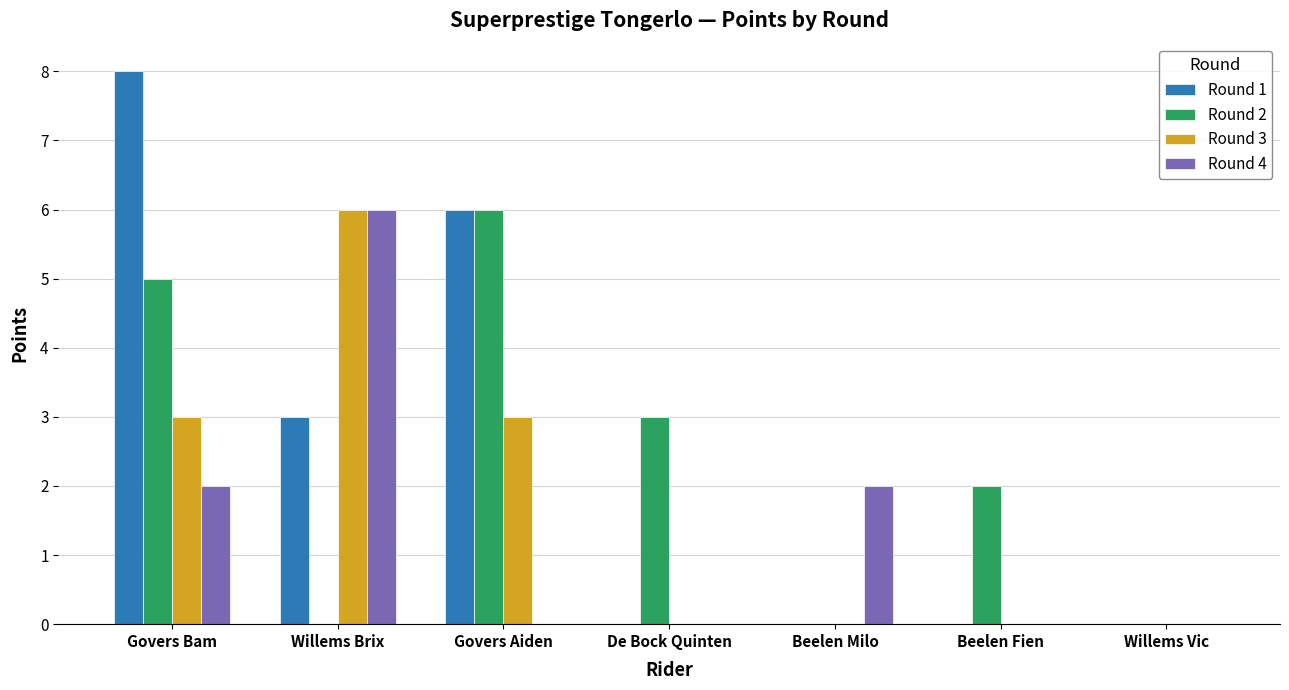

True or false: Round 3 has a value of 3 at De Bock Quinten.

False